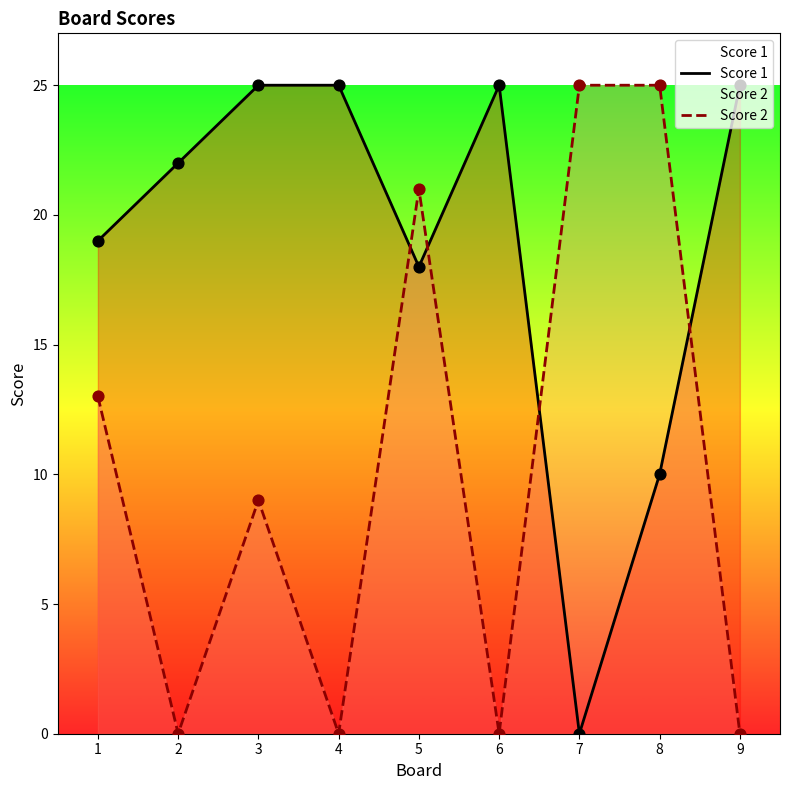

At how many categories does at least one series exceed 8?

9